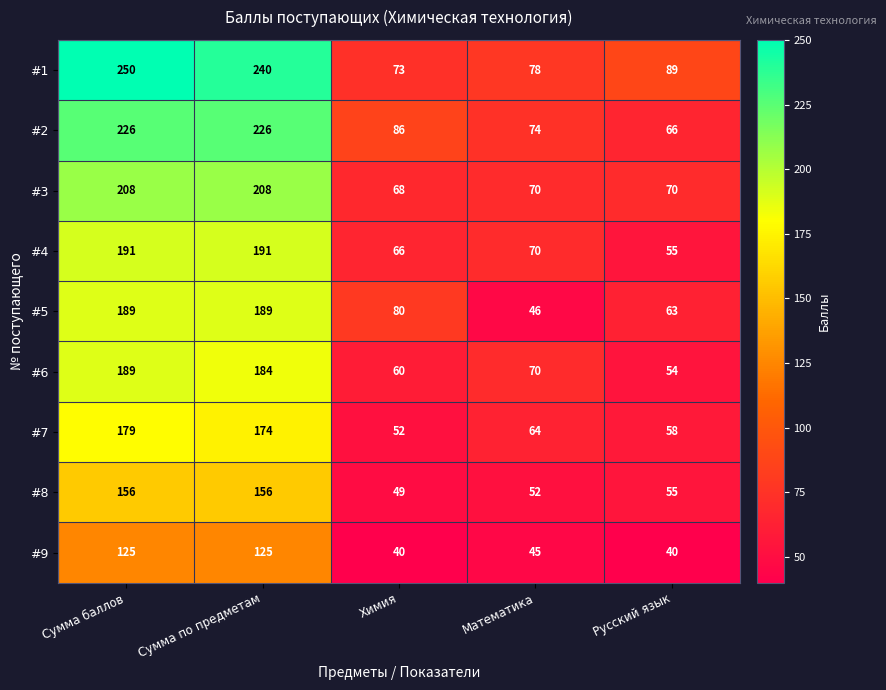

Is it true that #7 equals 174 at Сумма по предметам?

True